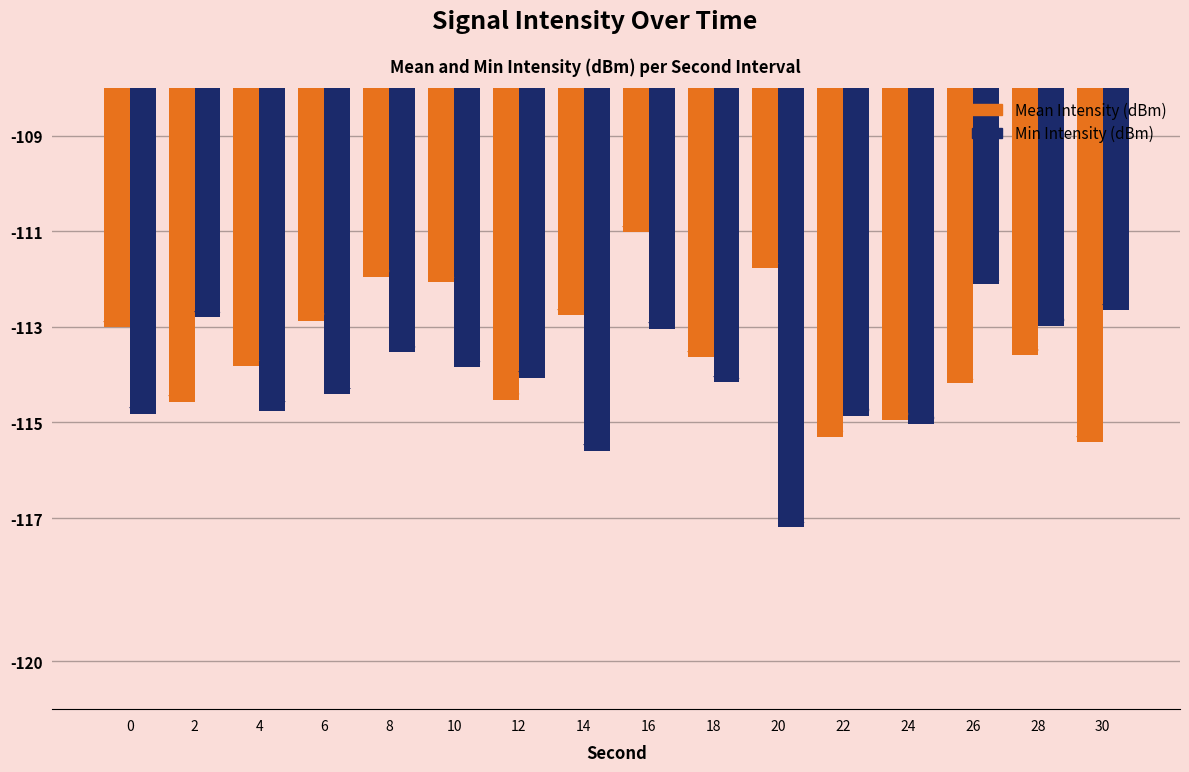

Which series has the largest range (max minus min)?

Min Intensity (dBm)